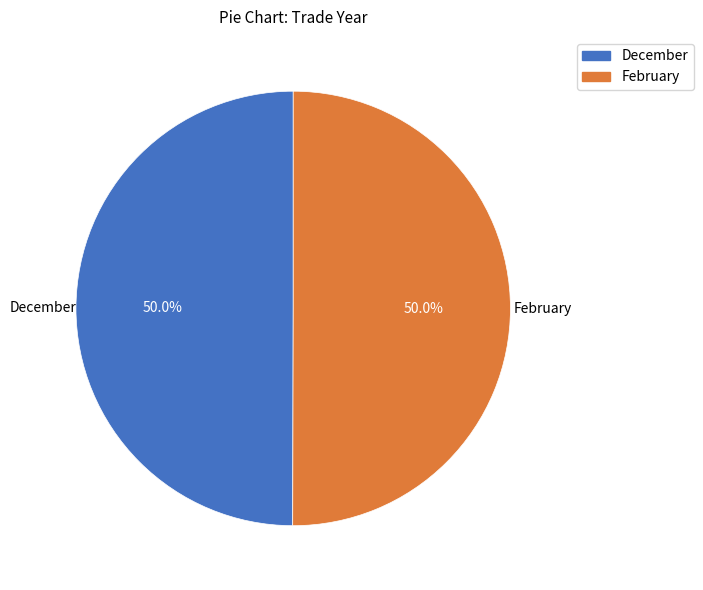

Is the sum of December and February greater than half?

Yes